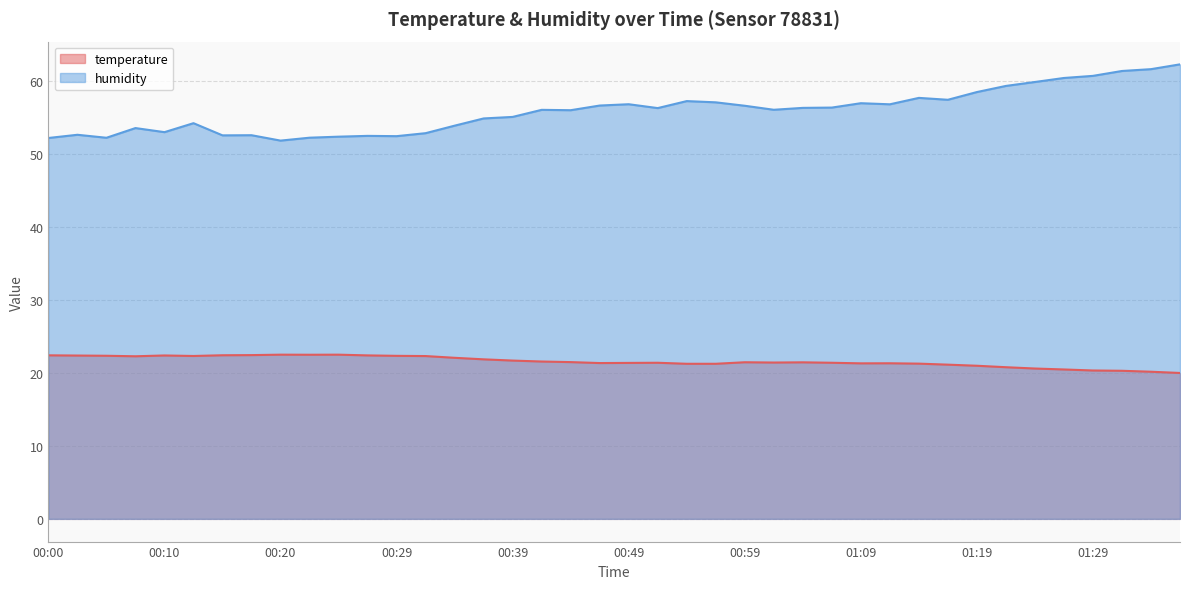

Is the value of temperature at 01:21 greater than the value of humidity at 00:44?

No